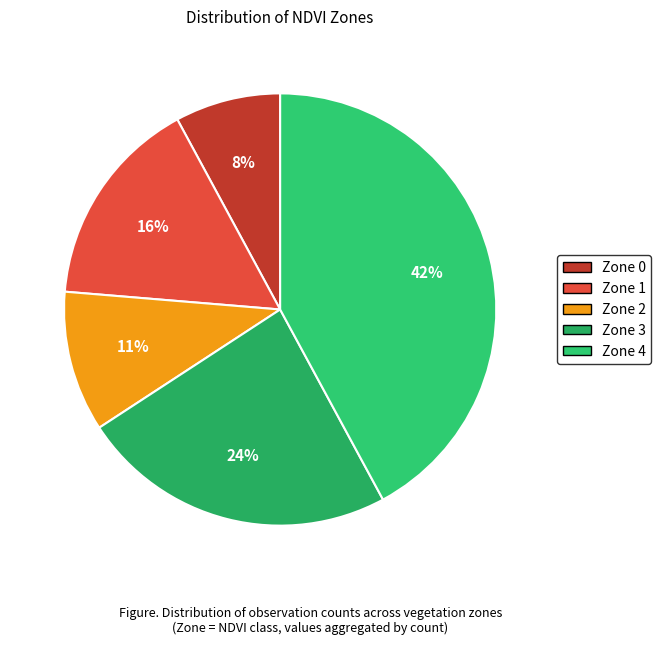

What percentage do Zone 0 and Zone 2 together represent?

18.4%